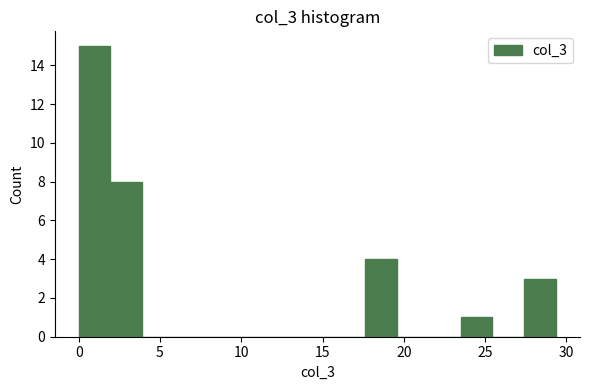

Read against the x-axis, roughly where is the centre of the tallest bar?

1.0